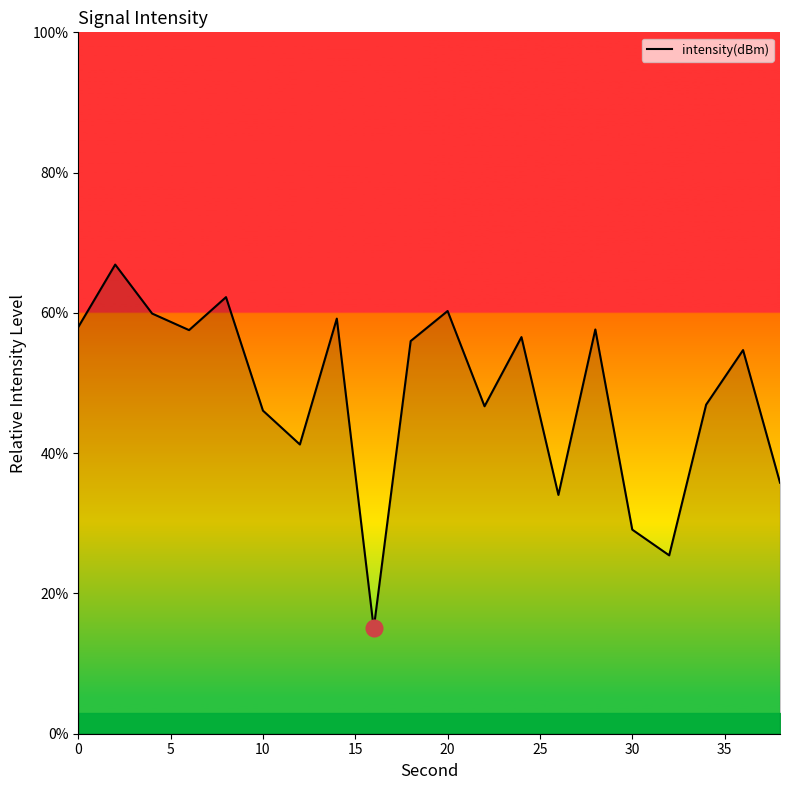

What is the minimum value shown in the chart?

15.0